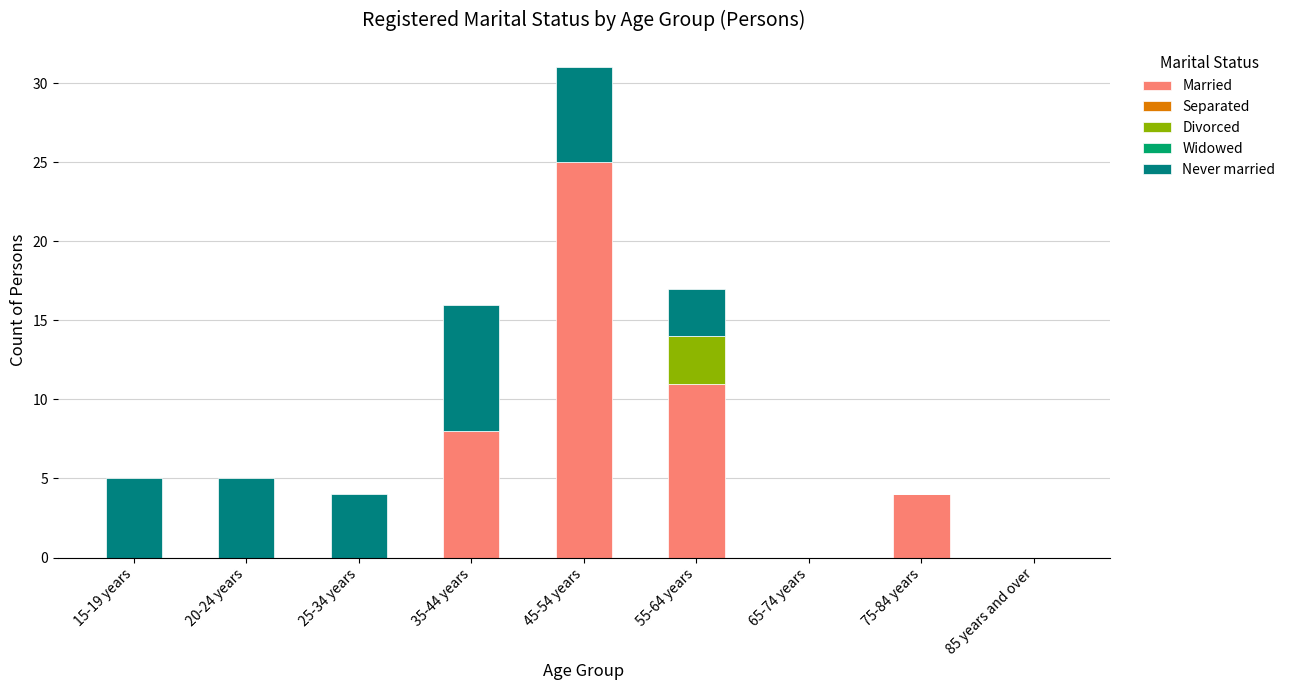

What is the highest value of the Married series?

25